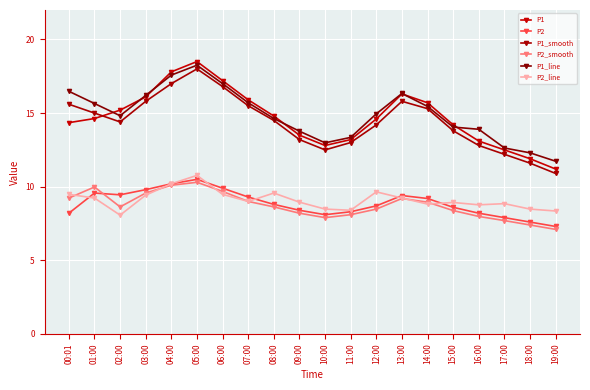

What is the sum of the P2_line values at 19:00 and 09:00?

17.3